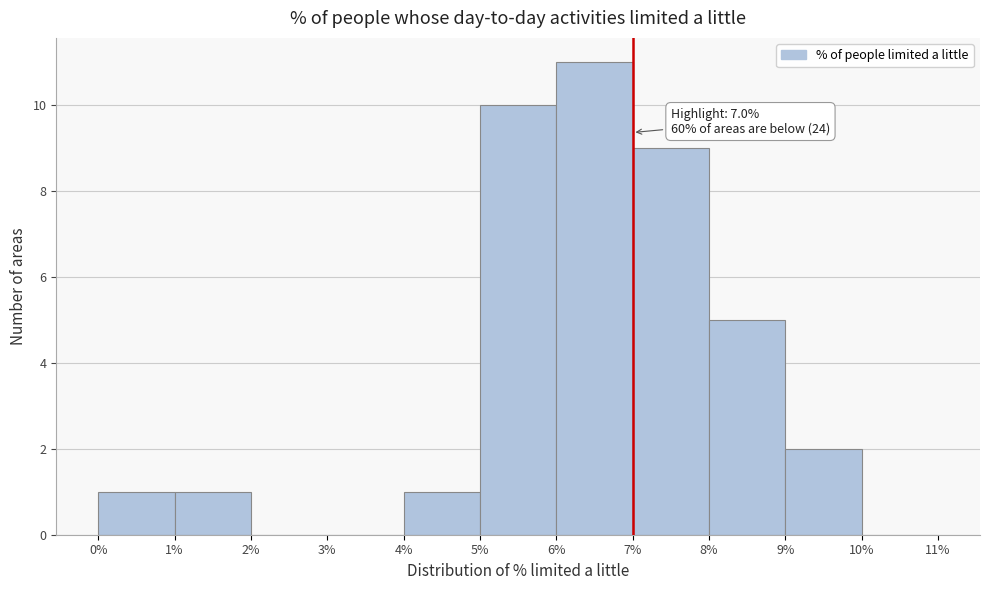

Over which range of the x-axis is the bar tallest?

6% to 7%